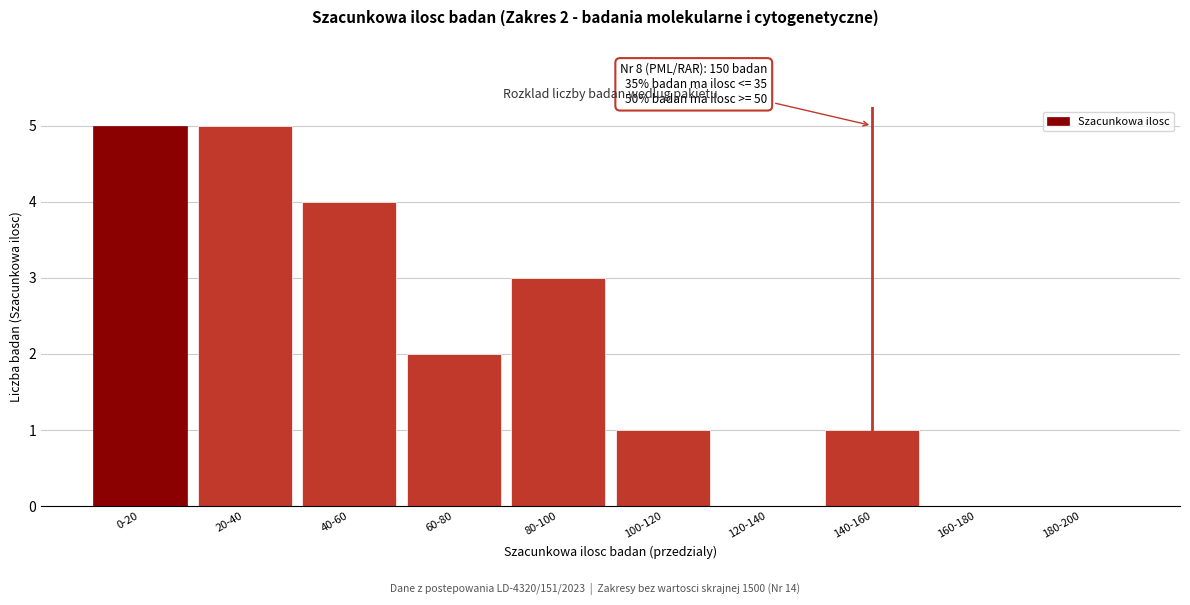

Reading right to left, list all the values displayed in this chart.

180-200=0	160-180=0	140-160=1	120-140=0	100-120=1	80-100=3	60-80=2	40-60=4	20-40=5	0-20=5